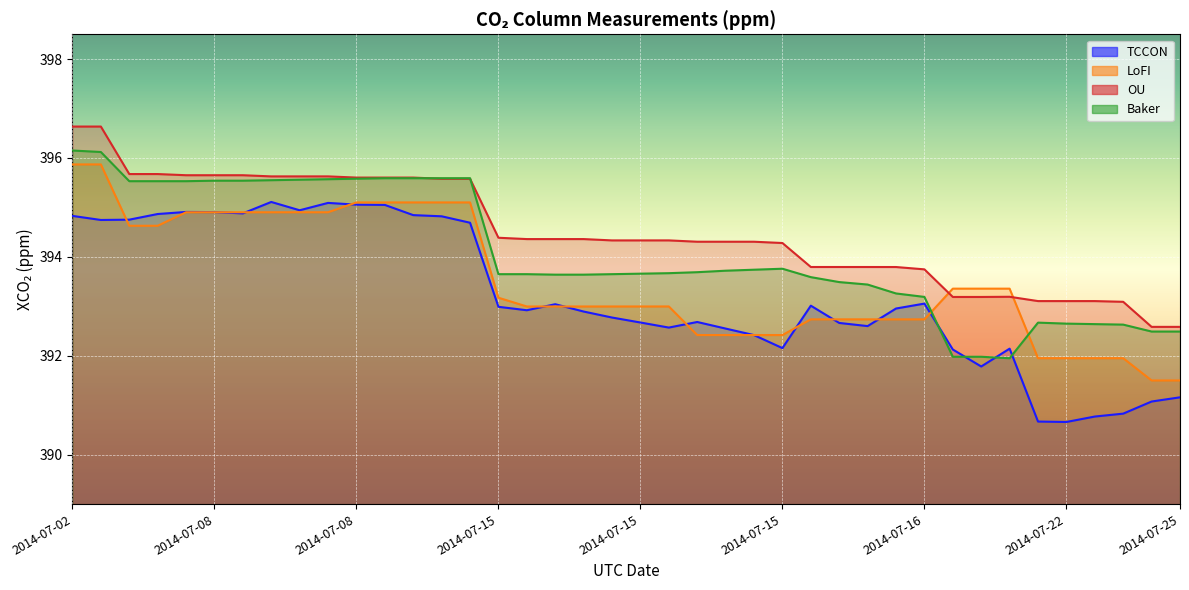

After their last crossing, which series has the higher values: OU or Baker?

OU